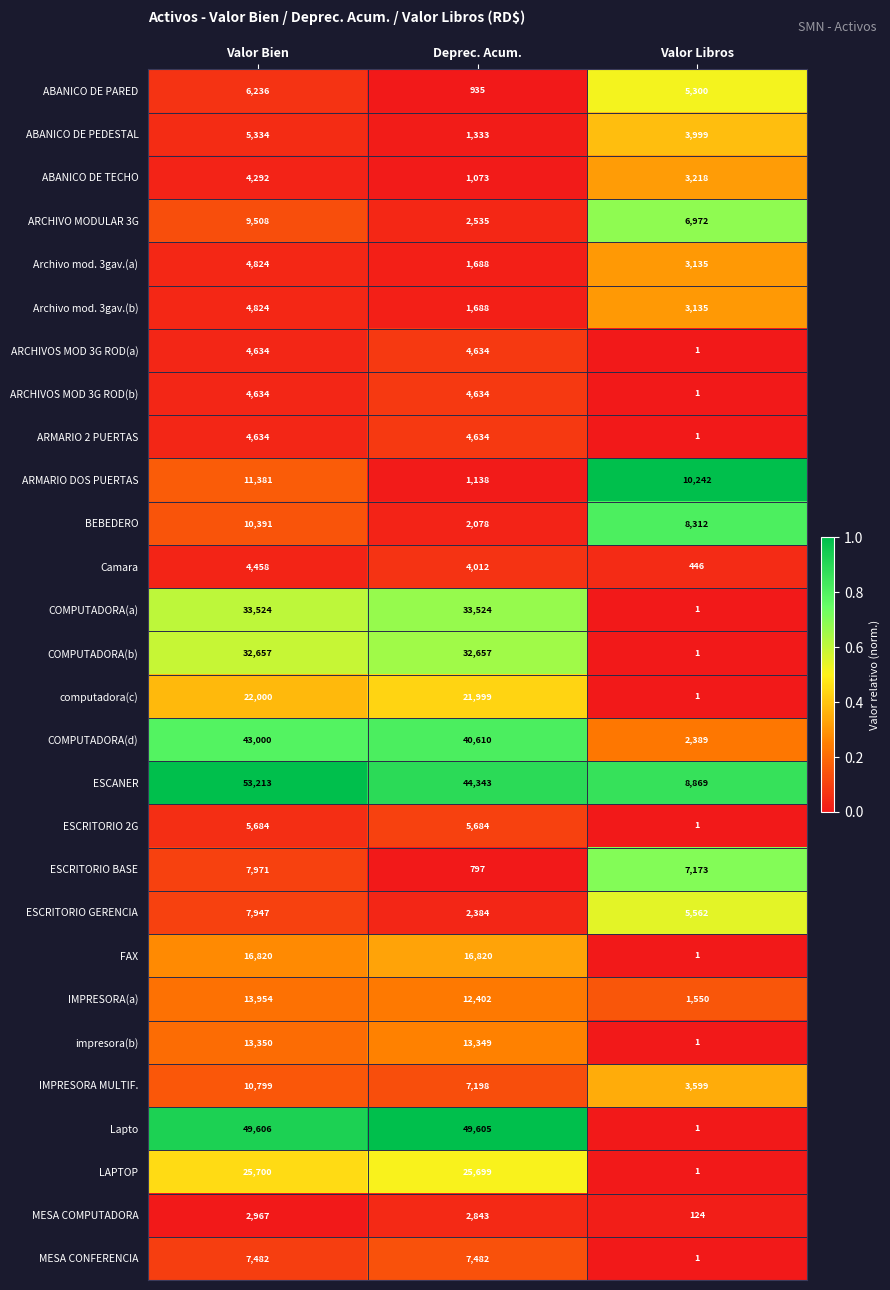

Which series has the widest spread of values?

Lapto